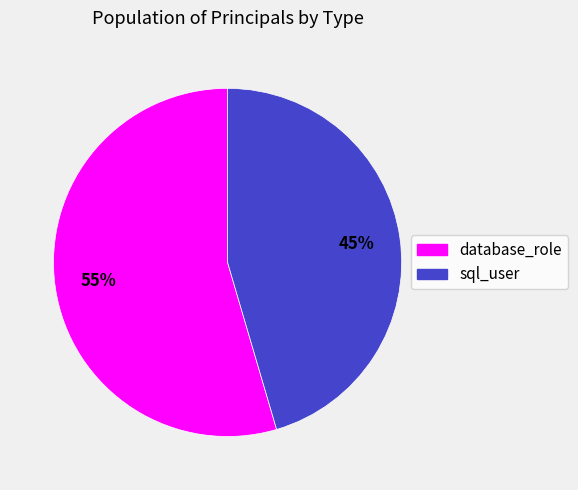

Approximately how many times larger is the value at sql_user compared to database_role?

0.8